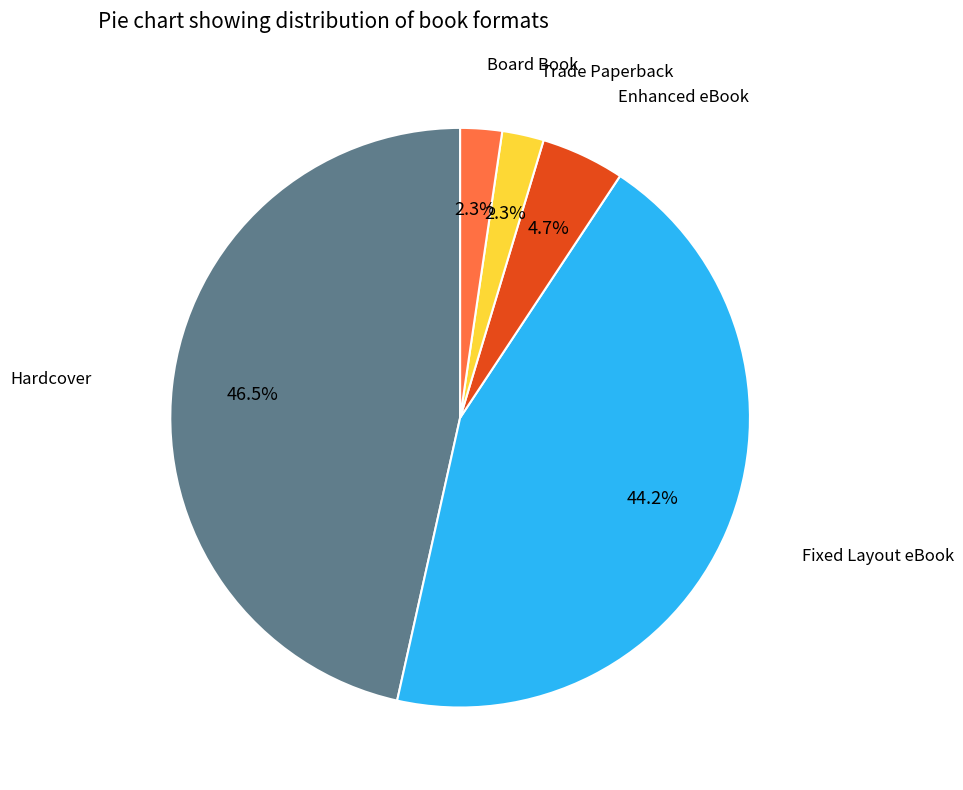

Is there a majority slice in this chart?

No